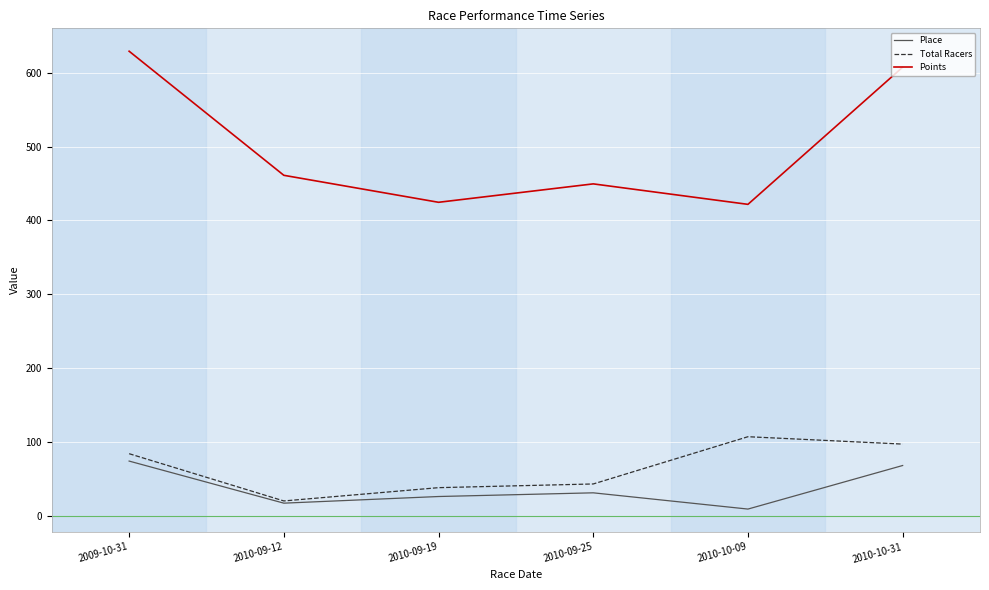

What is the spread (max minus min) of values at 2009-10-31?

555.1